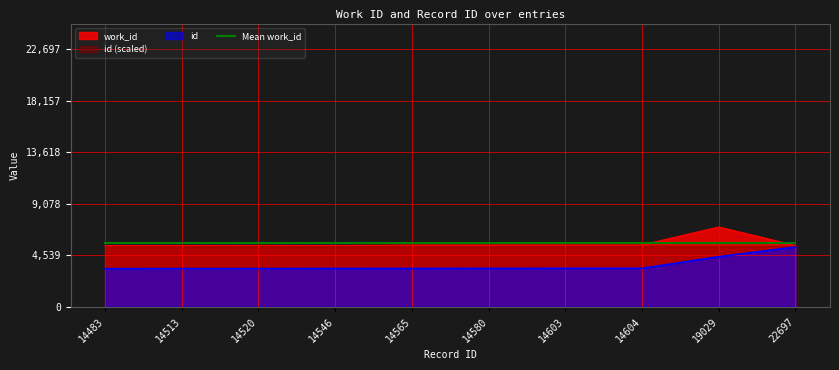

Rank the categories by work_id value from lowest to highest.

14483, 14513, 14546, 22697, 14520, 14565, 14580, 14603, 14604, 19029